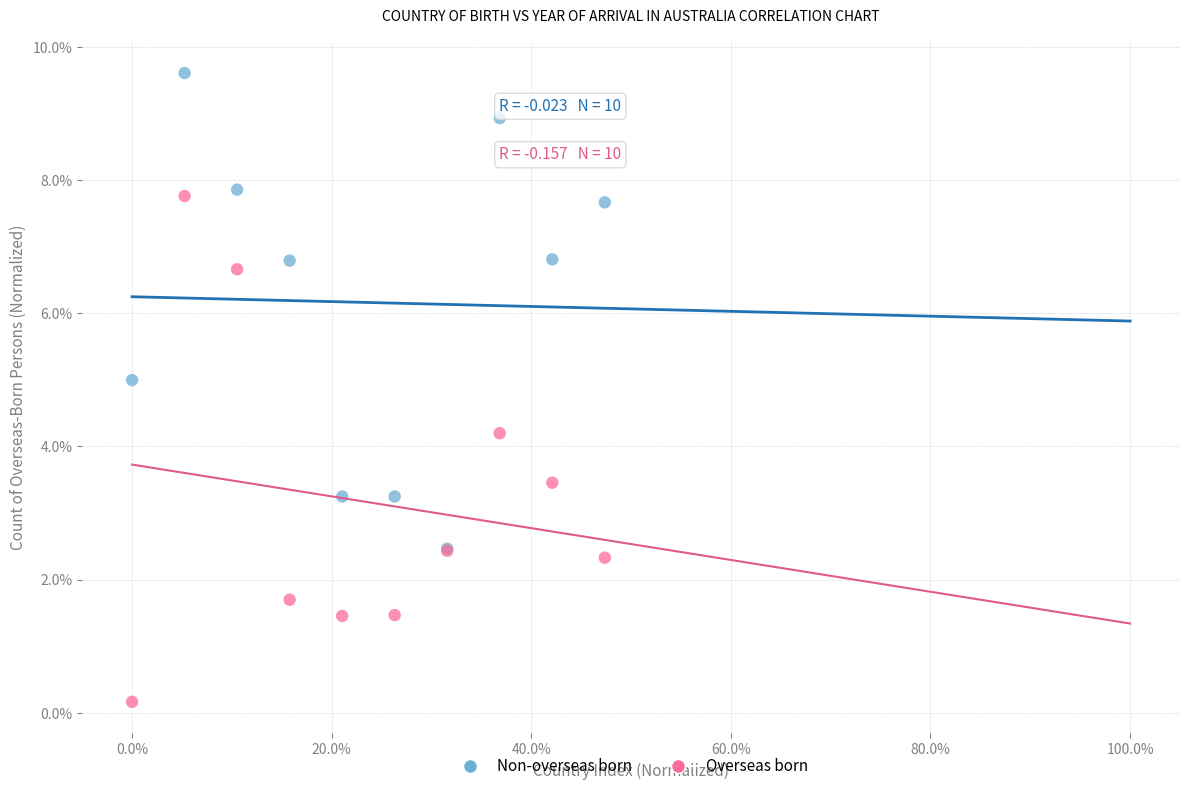

What are all the series names shown in the legend?

Non-overseas born, Overseas born